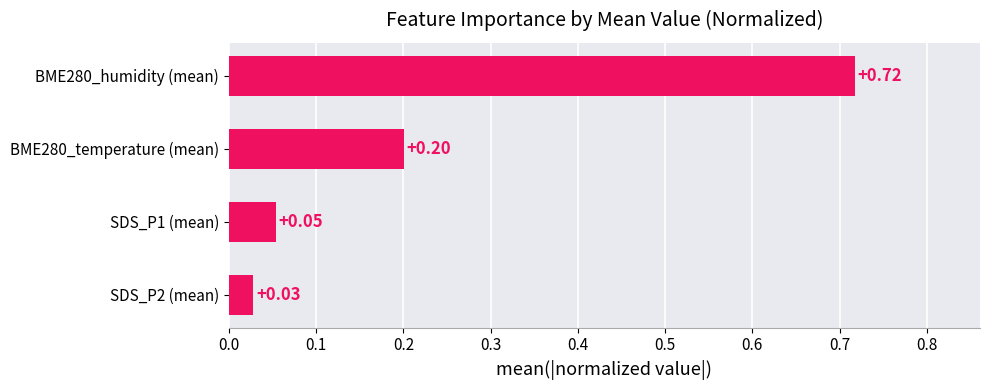

Are the bars grouped side by side (vs. stacked)?

No